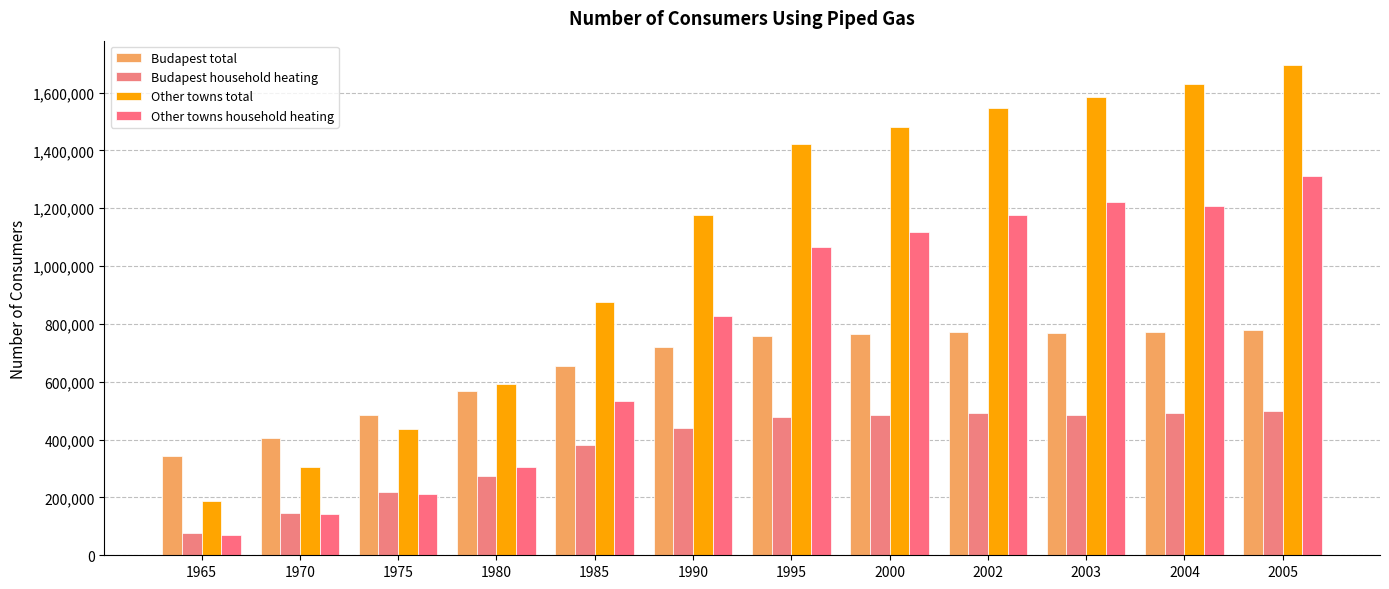

What is the sum of the Other towns total values at 1965 and 1985?

1063284